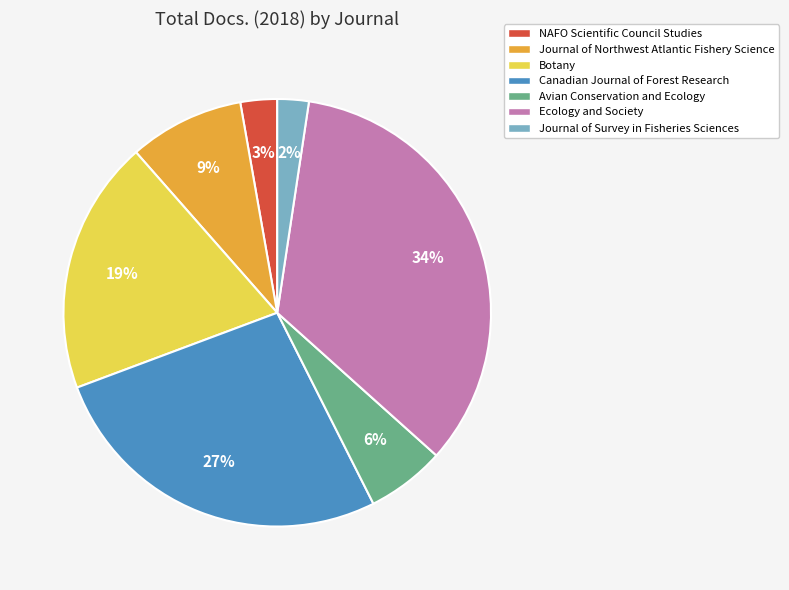

Does any single category account for the majority?

No